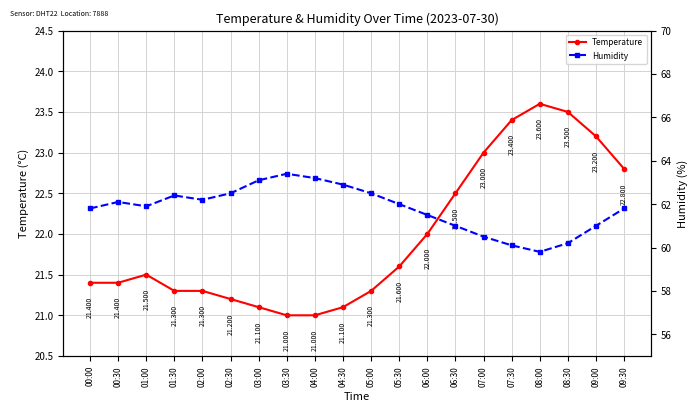

List the series in order of their overall mean, highest first.

Humidity, Temperature